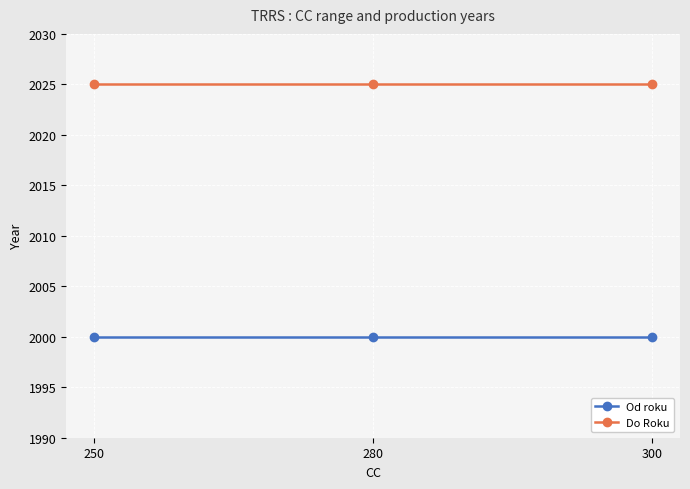

What is the lowest value of the Od roku series?

2000